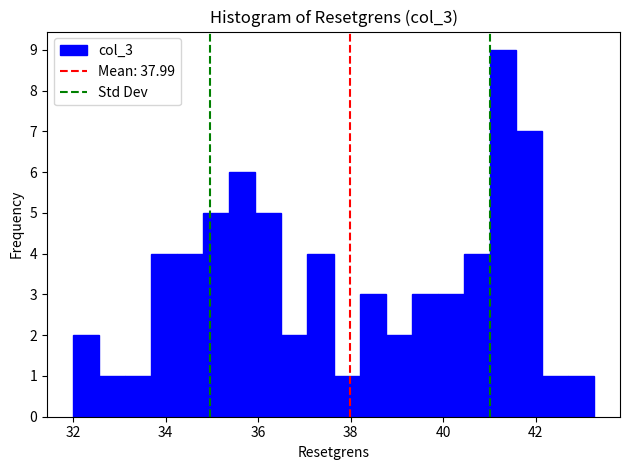

Read against the x-axis, roughly where is the centre of the tallest bar?

41.2